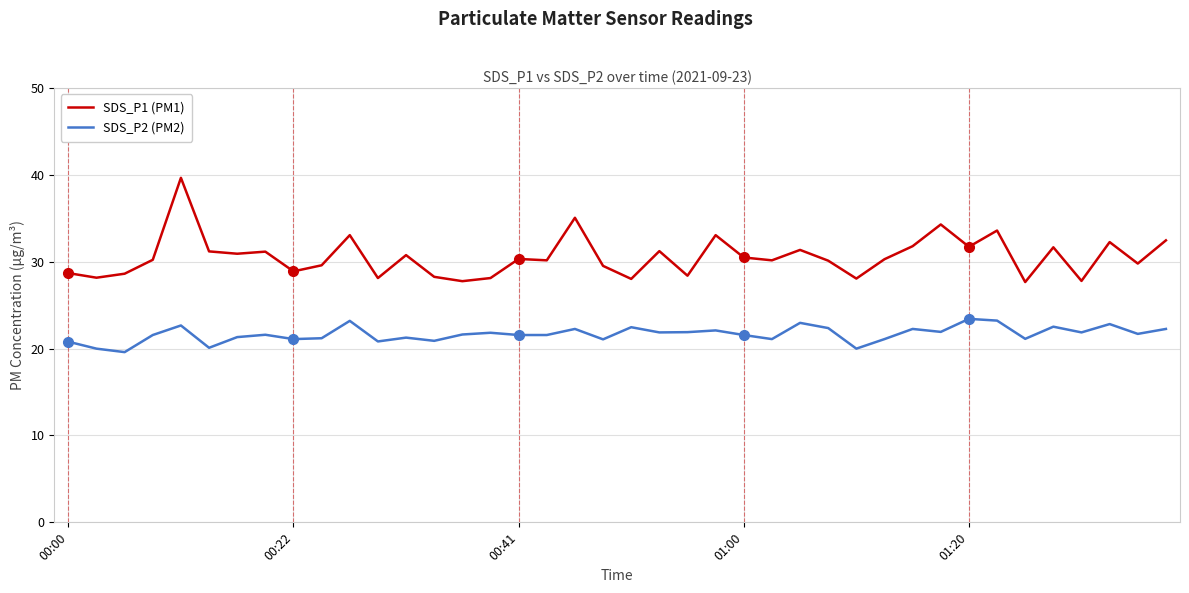

Which series has the largest total across all categories?

SDS_P1 (PM1)